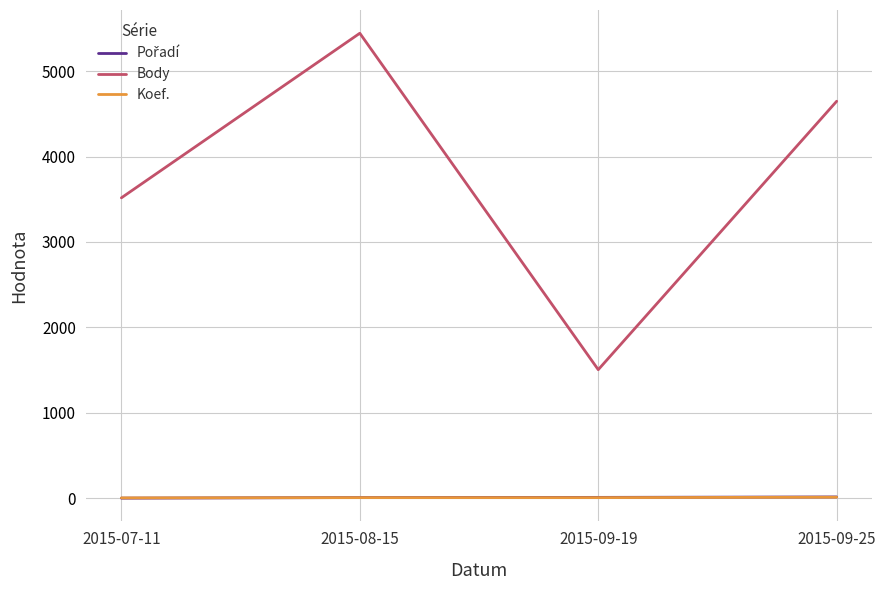

True or false: Body and Koef. intersect in this chart.

False